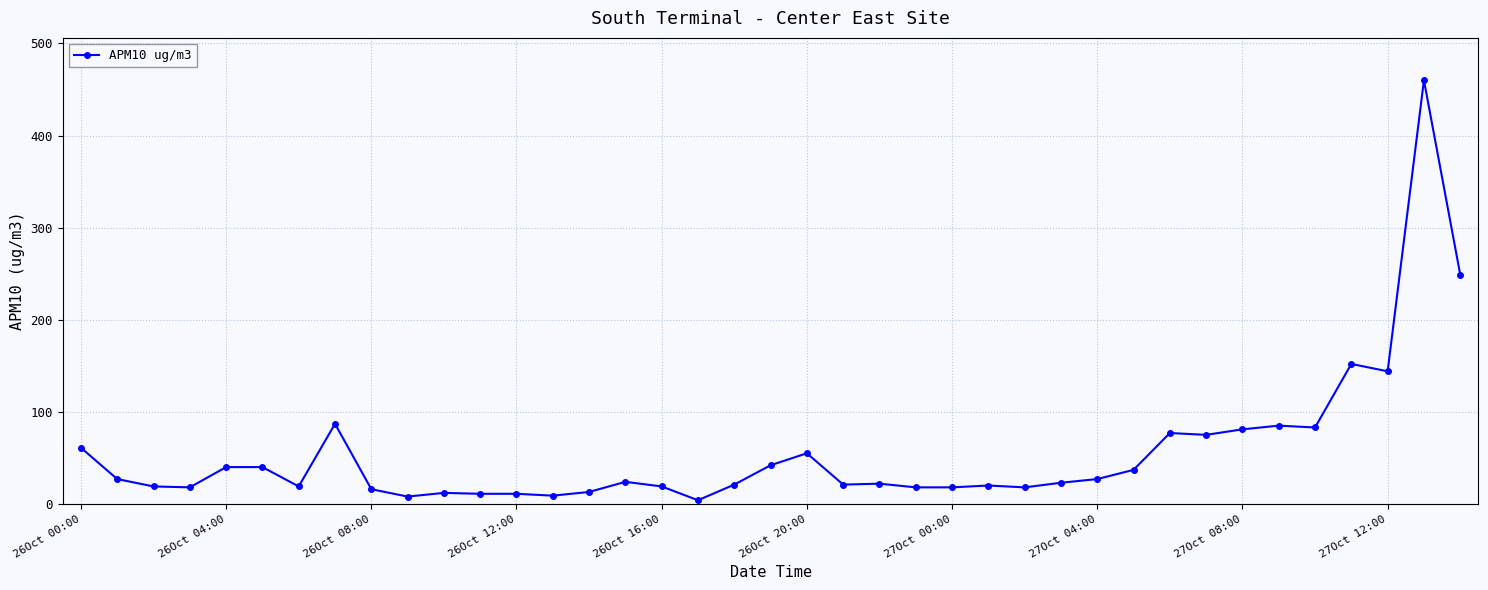

How many series are shown in this chart?

1